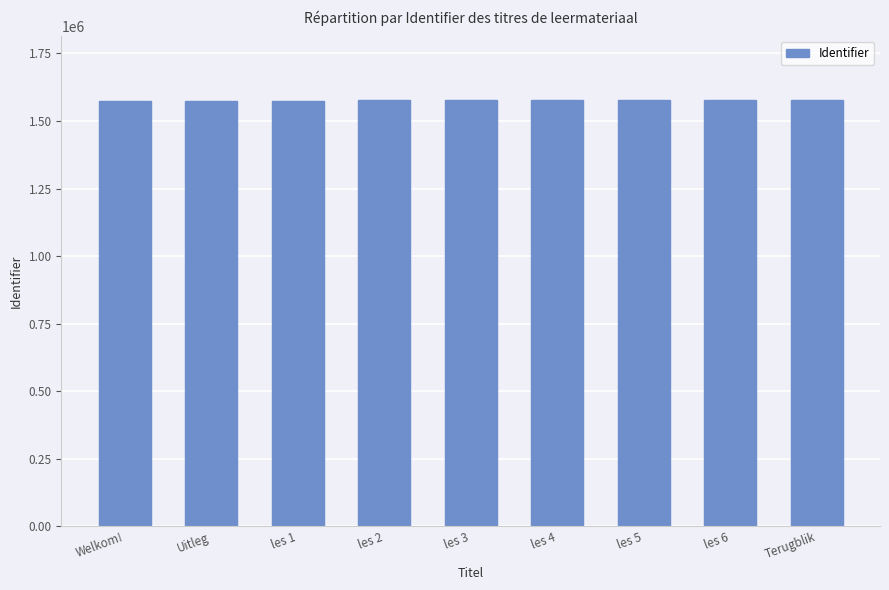

How many bars are there in total?

9